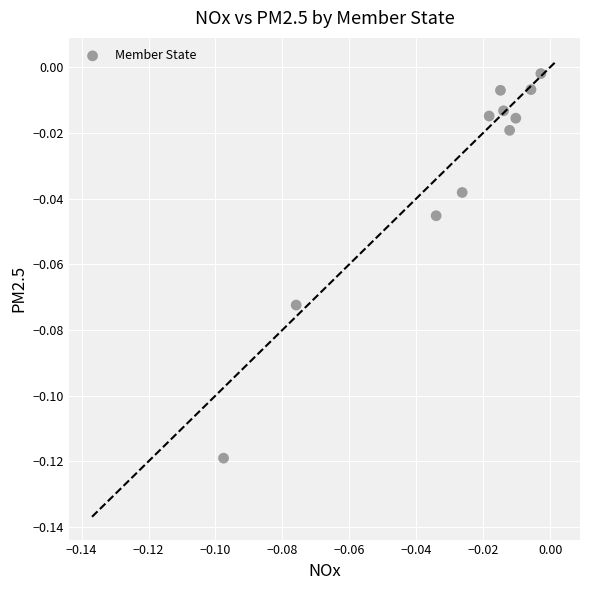

Count the number of points in this scatter plot.

11